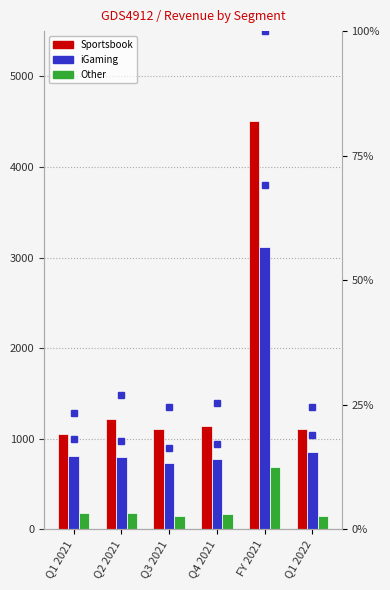

At which label is Sportsbook closest to 2783?

Q2 2021